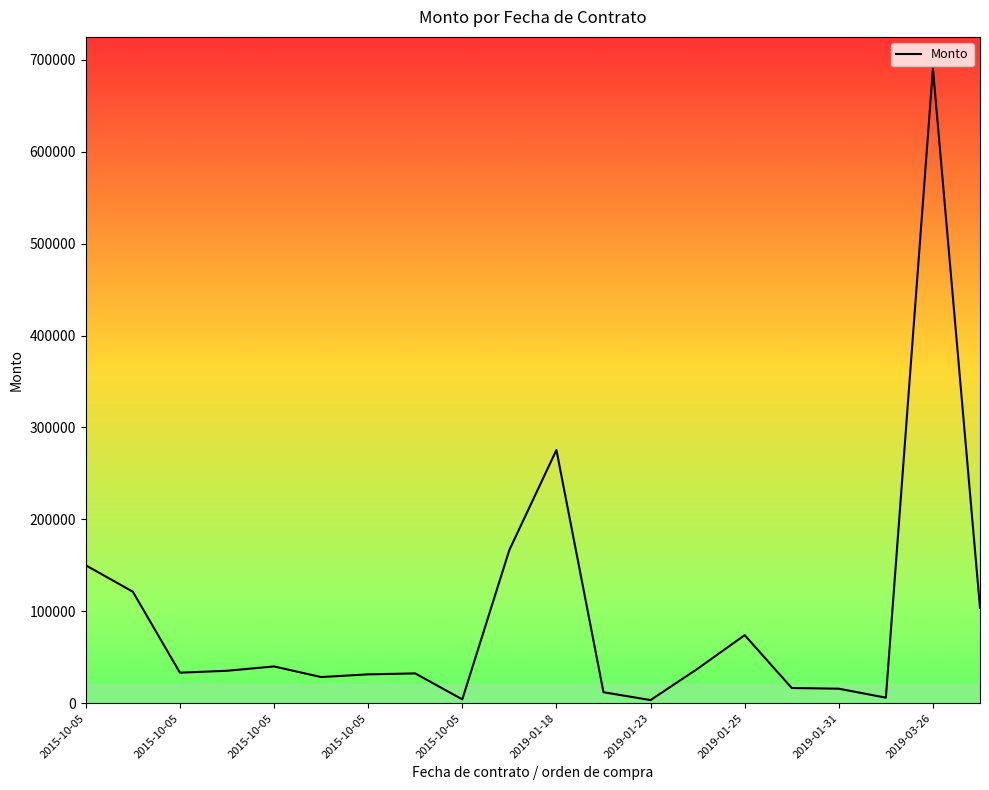

What is the difference between the maximum and minimum values?

687045.0